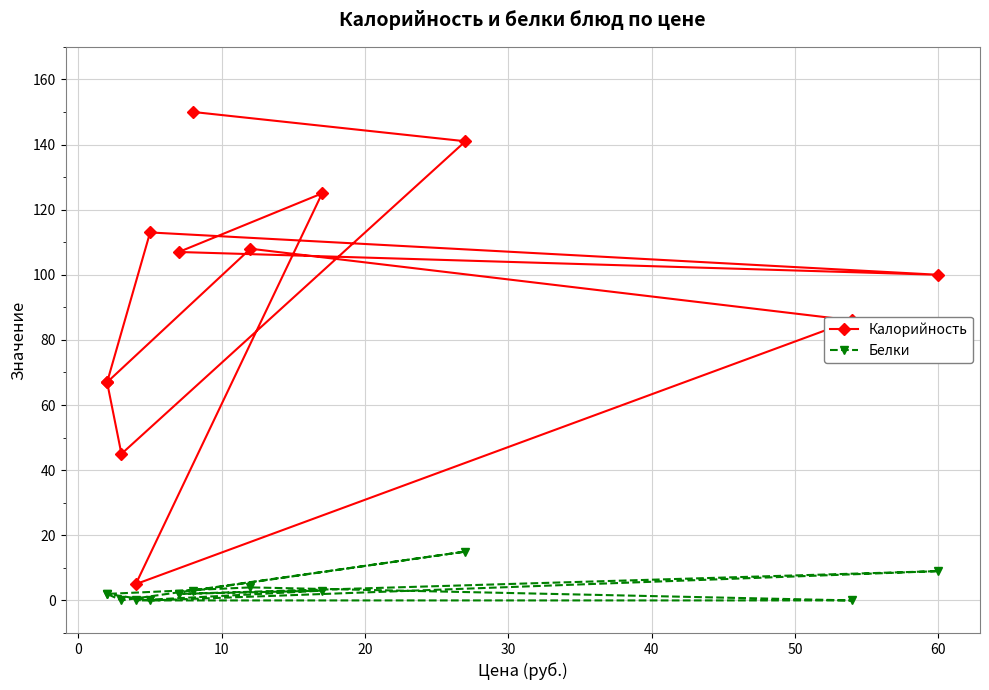

How many data points in Белки are less than 2?

4